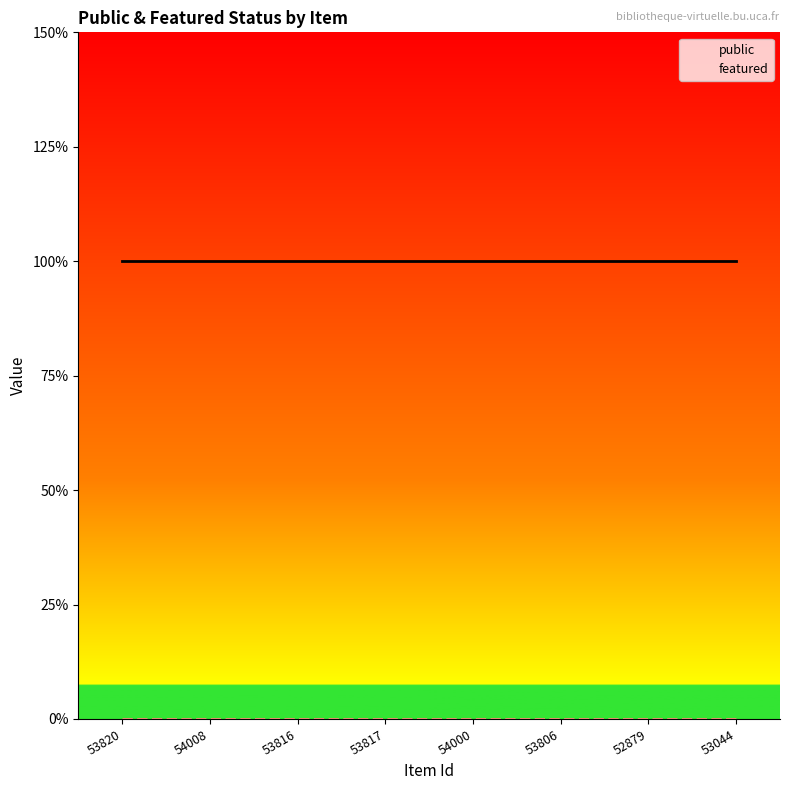

Does the chart display data point markers on the line(s)?

No